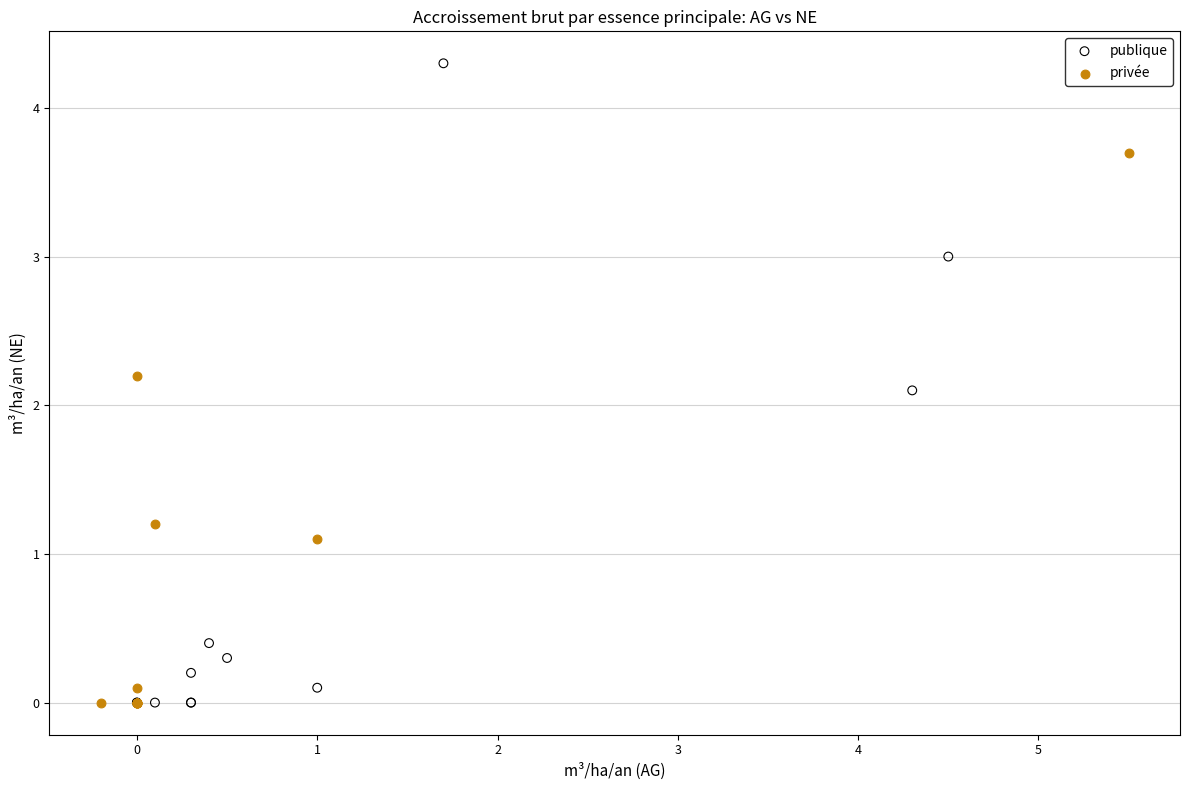

Which series has the widest spread of Y values?

publique